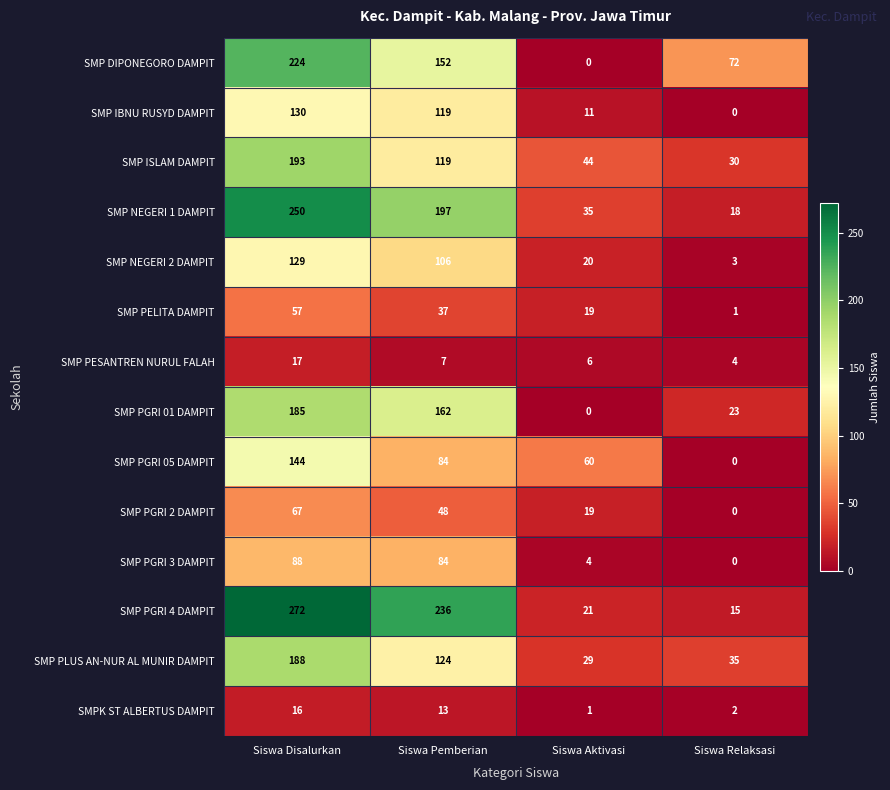

Which series changed the most between Siswa Disalurkan and Siswa Pemberian?

SMP ISLAM DAMPIT